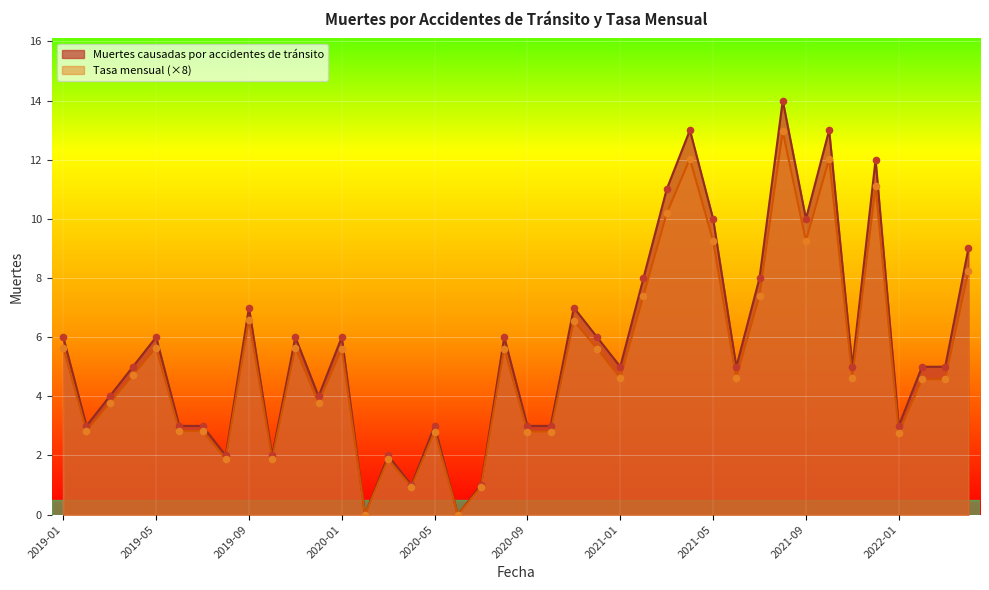

What is the total value across all series at 2020-03?

3.9